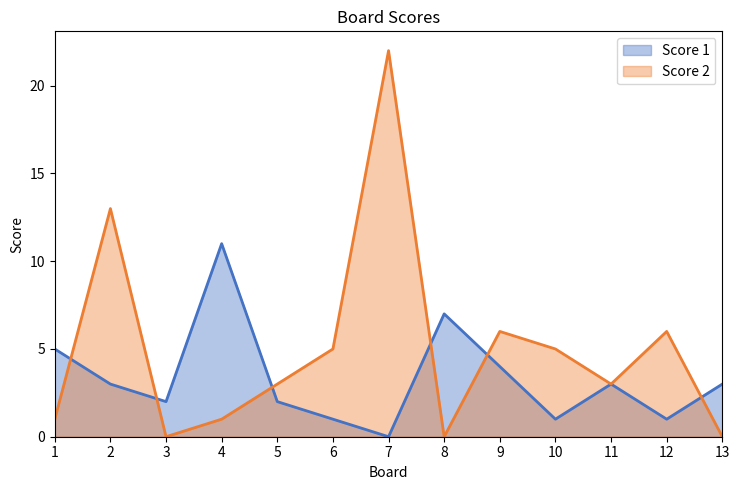

Between 5 and 9, which series saw the biggest shift?

Score 2